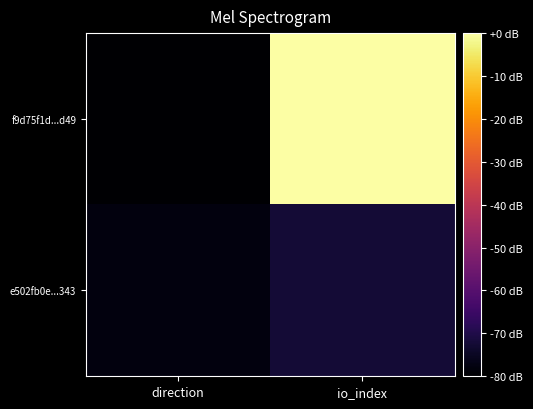

At which category is the sum across all series the highest?

io_index